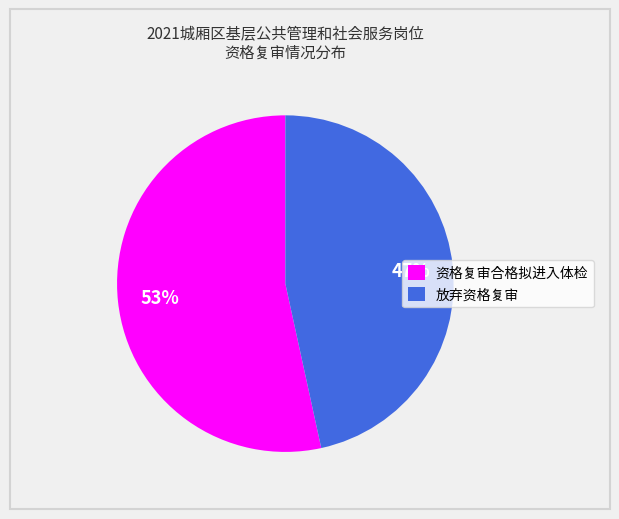

To the nearest percent, what portion does 放弃资格复审 represent?

47%